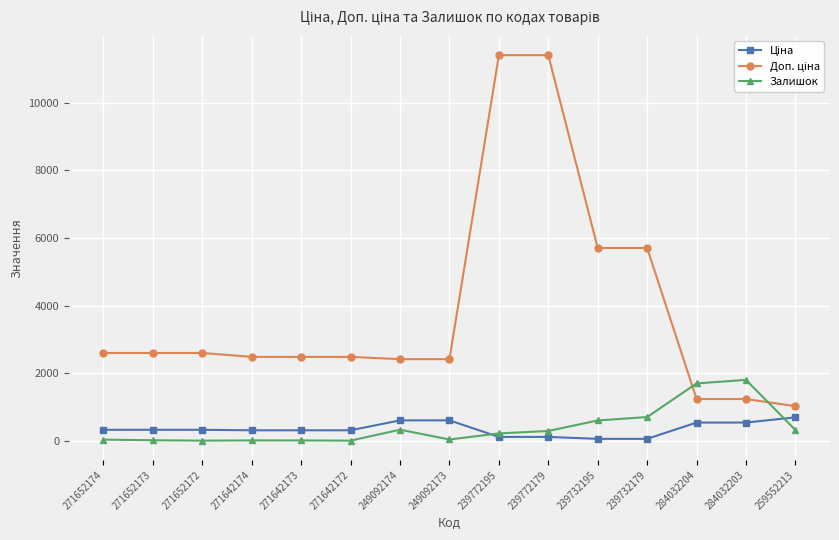

What is the greatest value displayed?

11410.0